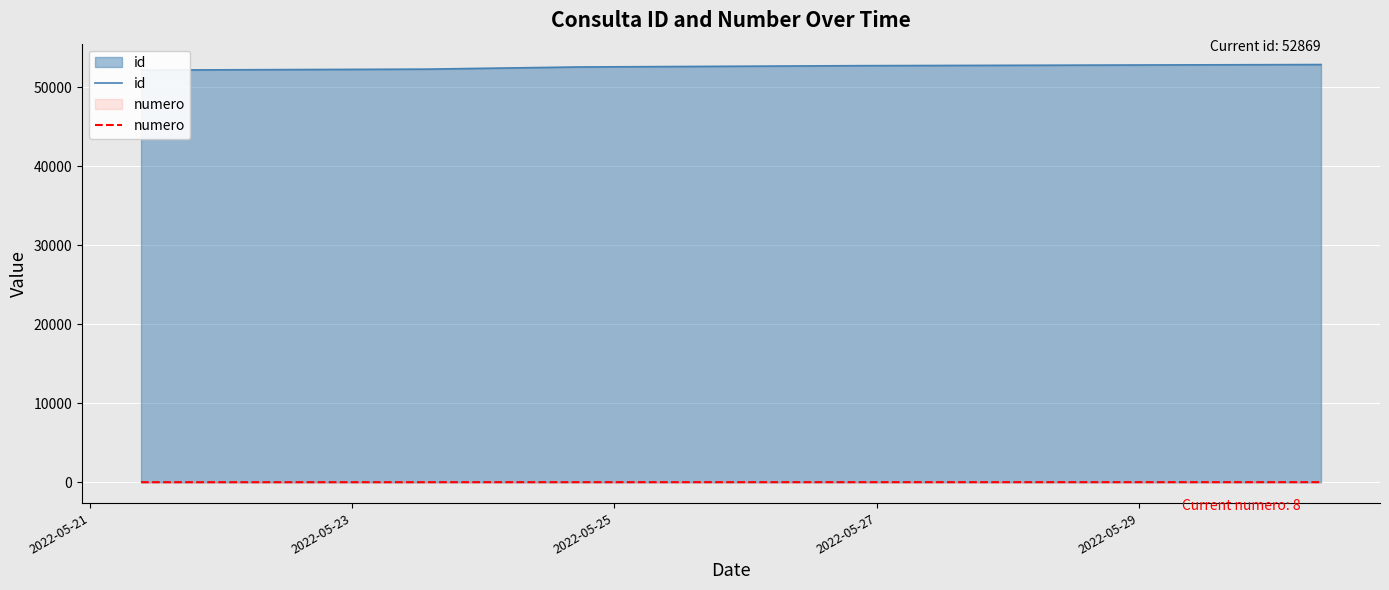

Which series has the widest spread of values?

id